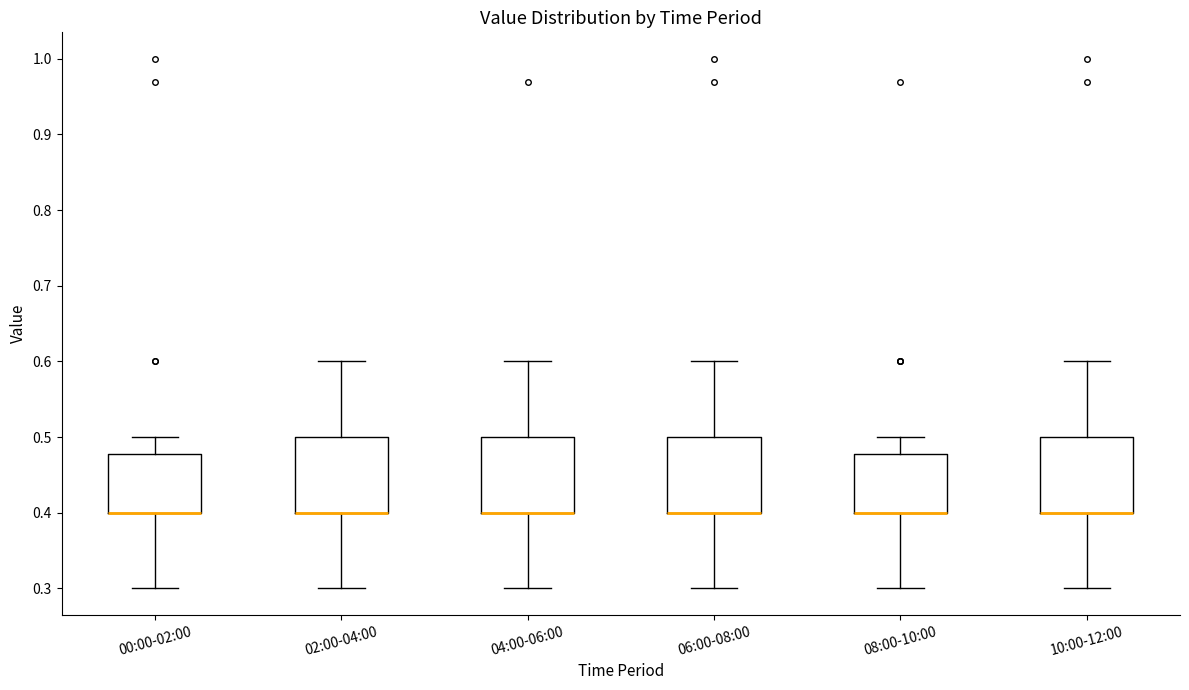

Reading left to right, transcribe this box plot: for each box, give where its median line is, the range the box spans, and where its two whiskers end, as read against the y-axis. The values are not printed on the chart, so give them approximately, as read against the axis.

00:00-02:00: median 0.40 (drawn on the box's lower edge), box 0.40 to 0.48, whiskers 0.30 to 0.50
02:00-04:00: median 0.40 (drawn on the box's lower edge), box 0.40 to 0.50, whiskers 0.30 to 0.60
04:00-06:00: median 0.40 (drawn on the box's lower edge), box 0.40 to 0.50, whiskers 0.30 to 0.60
06:00-08:00: median 0.40 (drawn on the box's lower edge), box 0.40 to 0.50, whiskers 0.30 to 0.60
08:00-10:00: median 0.40 (drawn on the box's lower edge), box 0.40 to 0.48, whiskers 0.30 to 0.50
10:00-12:00: median 0.40 (drawn on the box's lower edge), box 0.40 to 0.50, whiskers 0.30 to 0.60